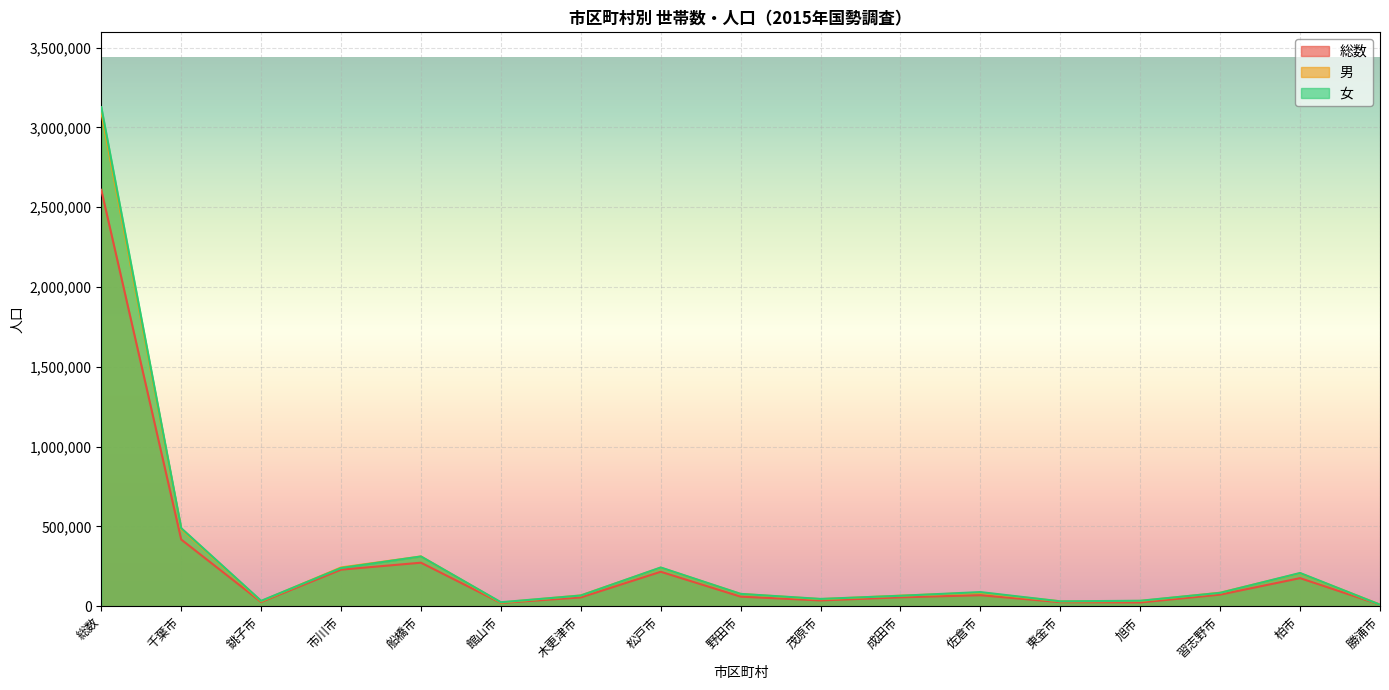

Which series changed the most between 松戸市 and 野田市?

女